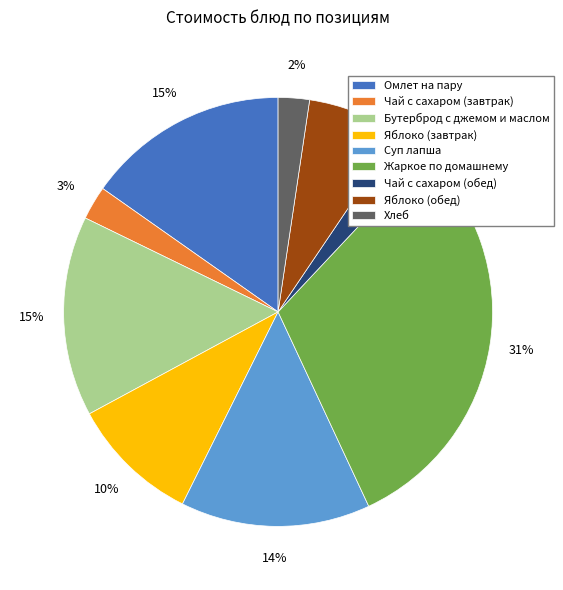

Does Чай с сахаром (завтрак) represent more than half of the total?

No